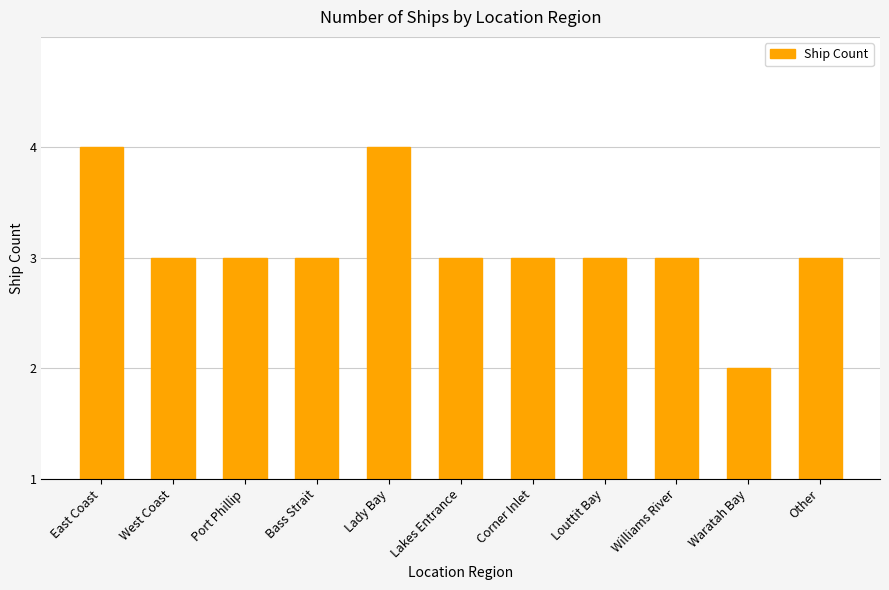

Does the chart contain any negative values?

No